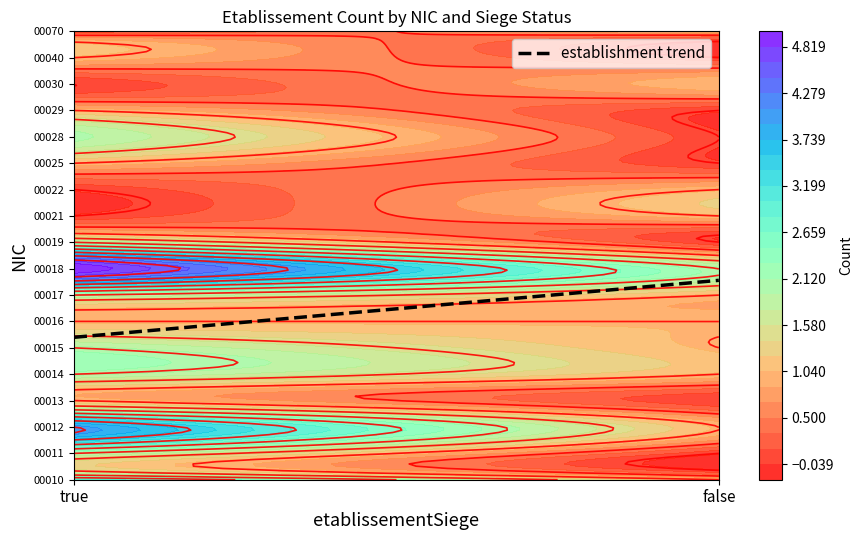

How many data points does each series have?

2